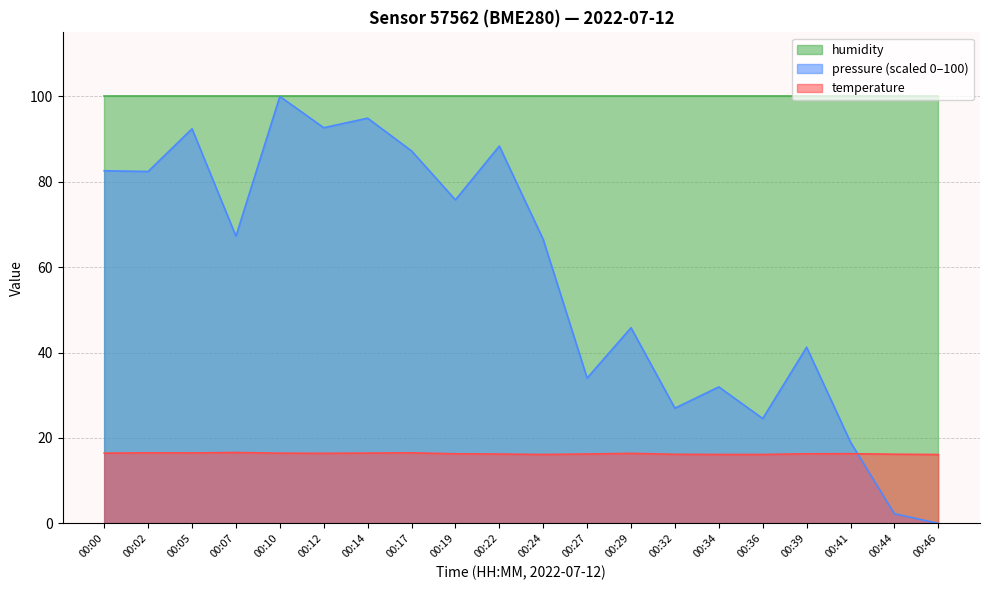

The pressure_norm series shows 82.6 at 00:00. True or false?

True